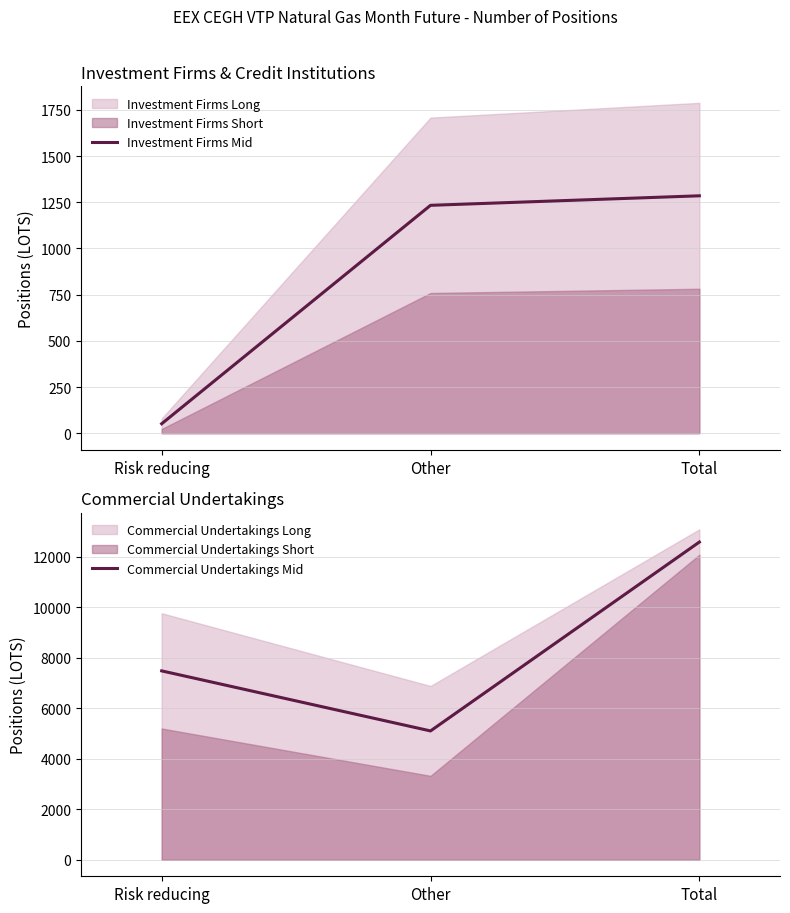

How many lines are shown in the chart?

2